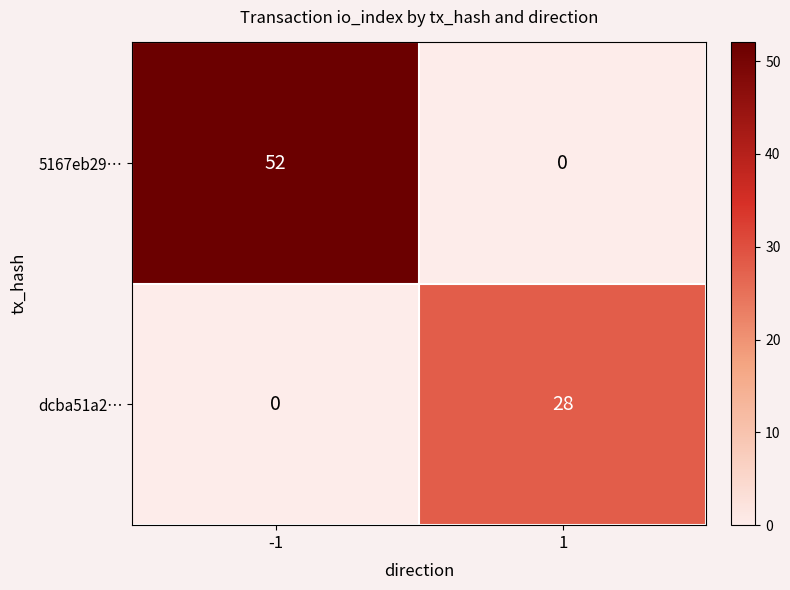

Which series has the widest spread of values?

5167eb29…